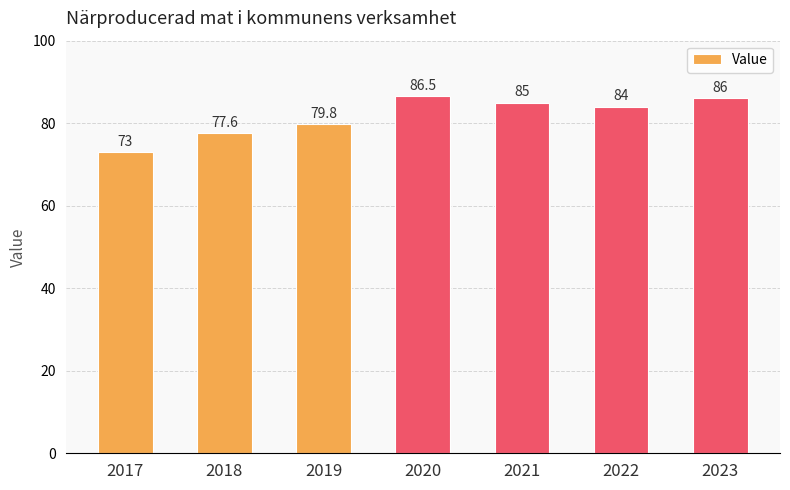

Rank the categories by value from highest to lowest.

2020, 2023, 2021, 2022, 2019, 2018, 2017